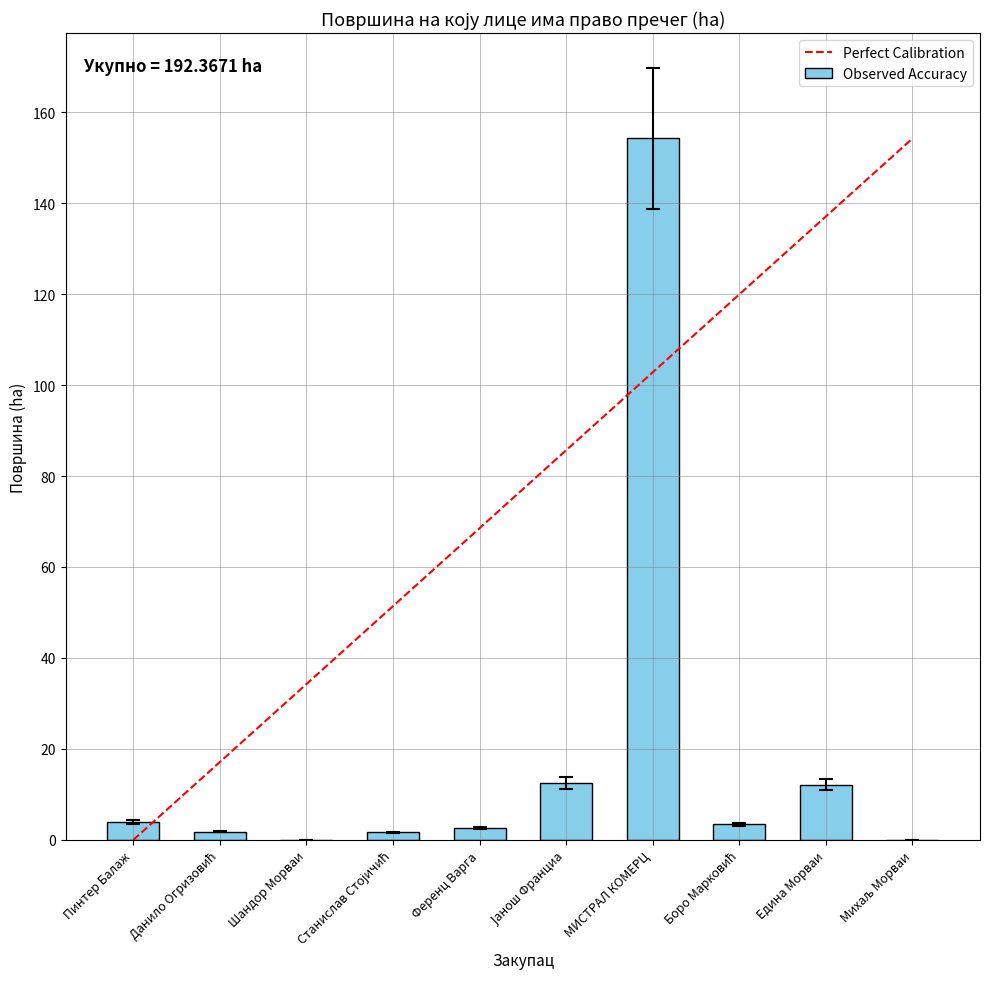

Is it true that the value at МИСТРАЛ КОМЕРЦ is 31.4?

False